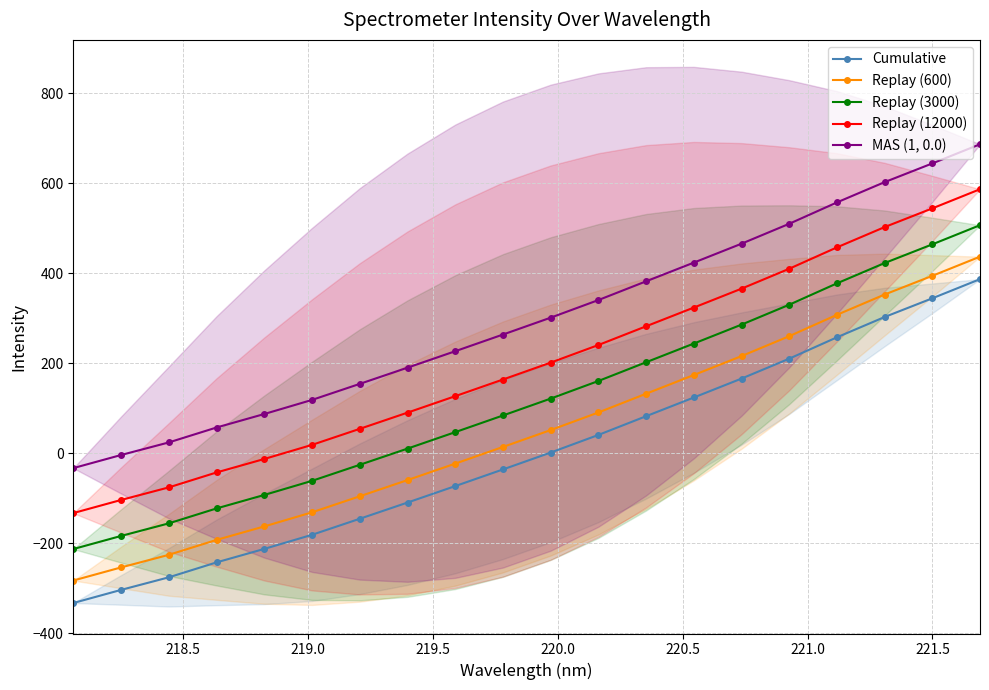

Which series has the largest total across all categories?

MAS (1, 0.0)